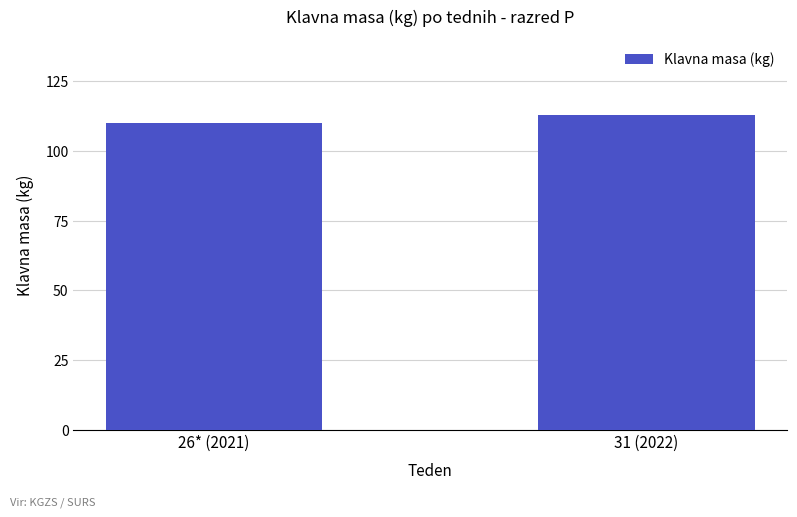

What is the sum of all values?

223